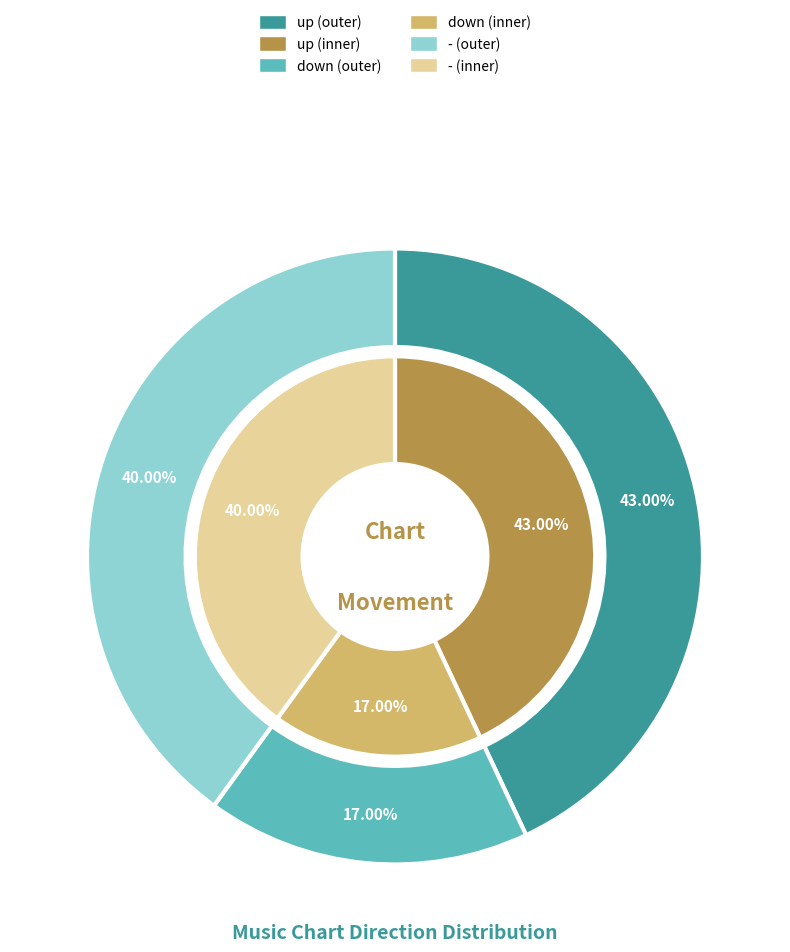

Does - account for over 50% of the chart?

No